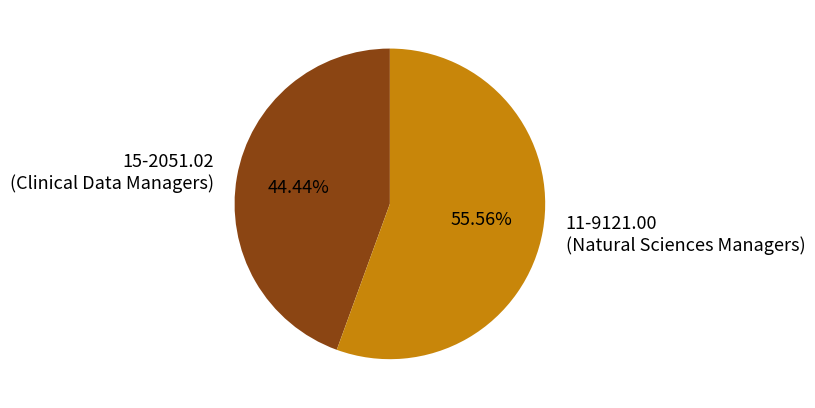

To the nearest percent, what is the average slice percentage?

50%